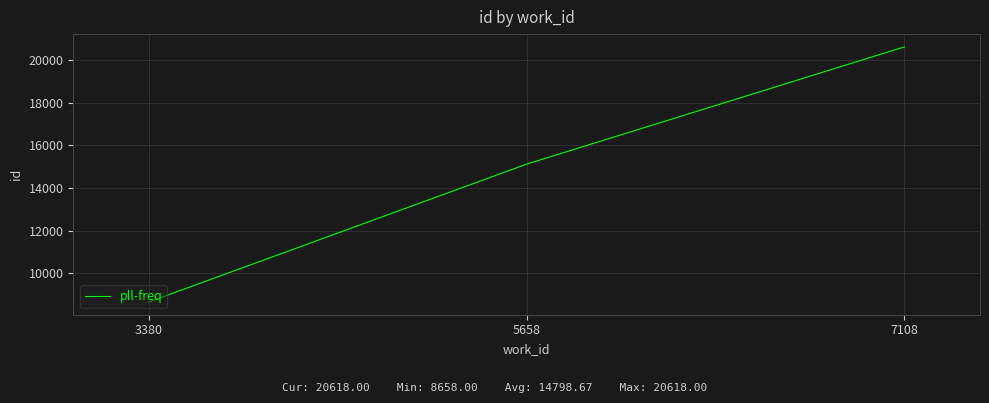

At which category does the chart reach its peak across all series?

7108